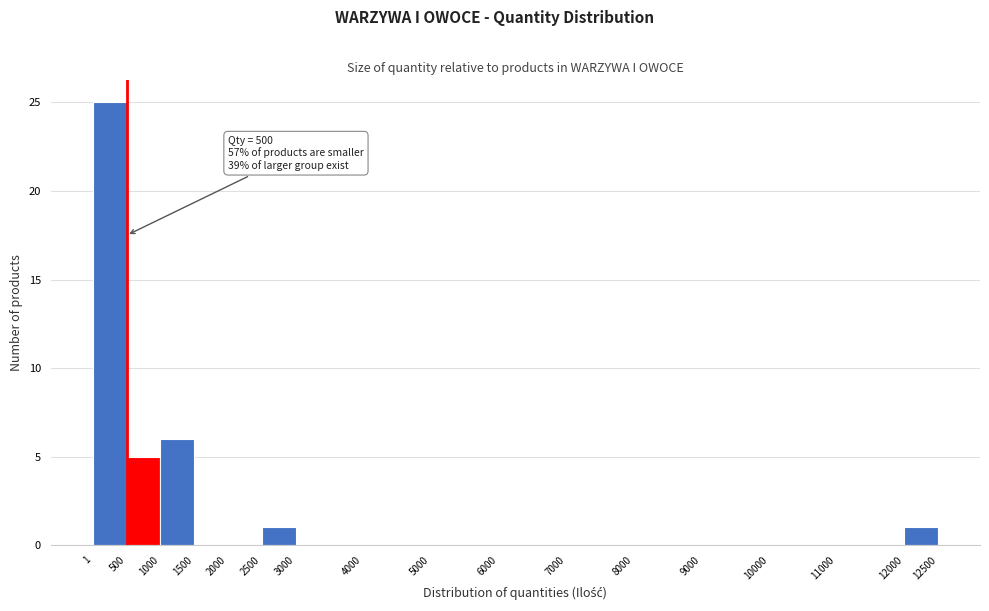

Over which range of the x-axis is the bar tallest?

1 to 500